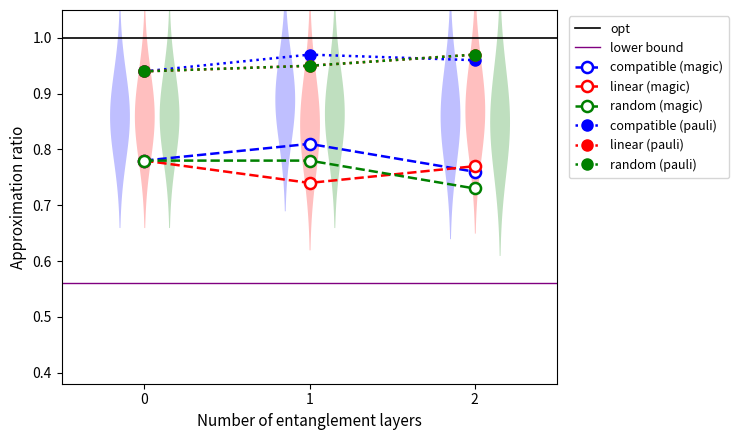

List the series in order of their peak value, lowest first.

linear (magic), random (magic), compatible (magic), compatible (pauli), linear (pauli), random (pauli)